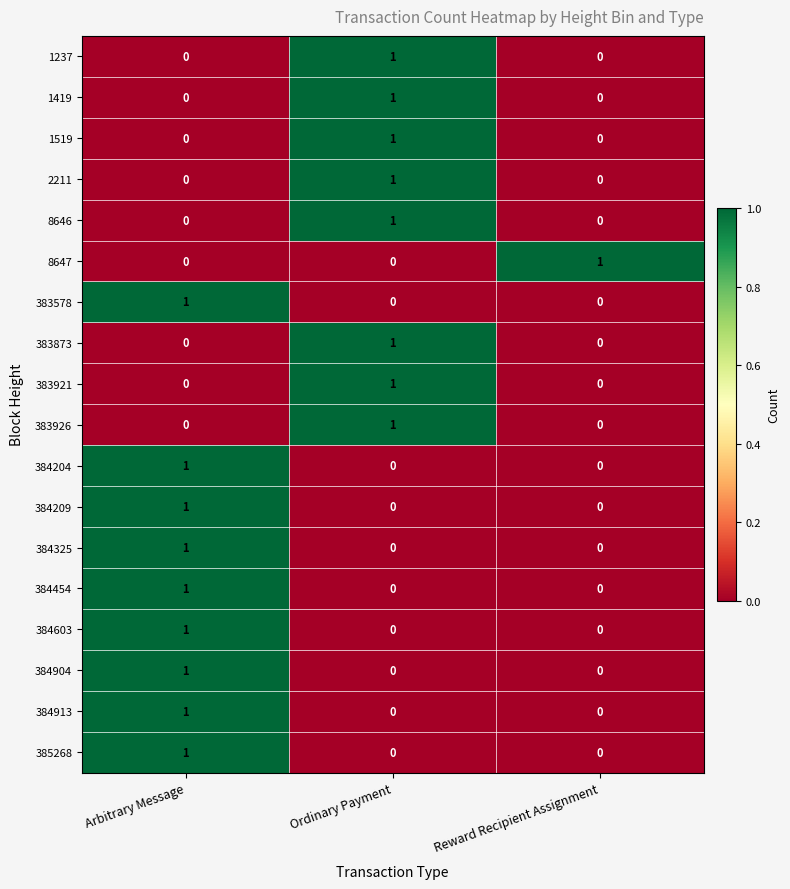

Is the value of 384204 at Arbitrary Message greater than the value of 383873 at Arbitrary Message?

Yes